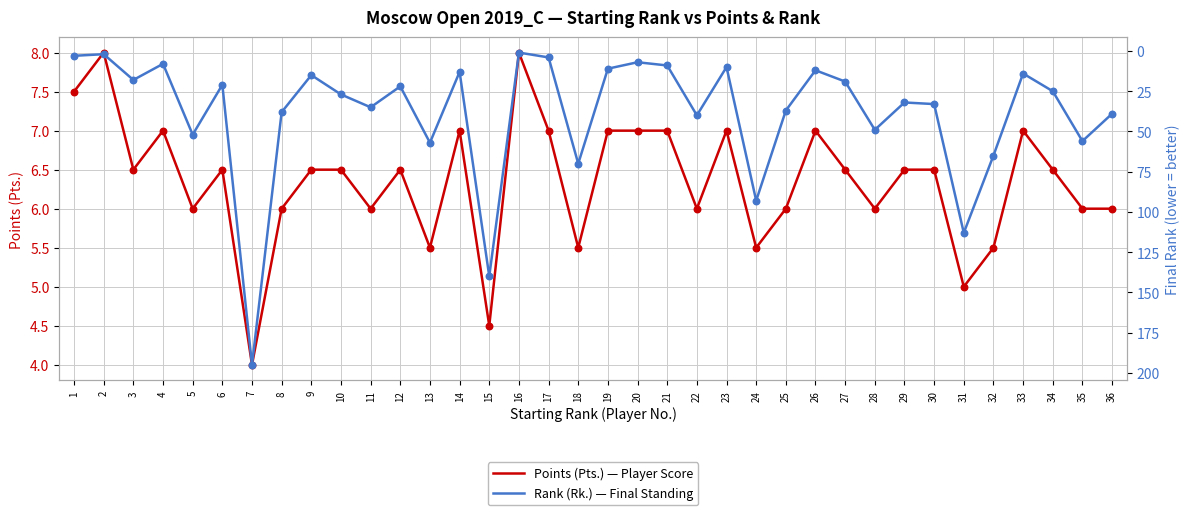

Which series has the widest spread of Y values?

Rank (Rk.) — Final Standing